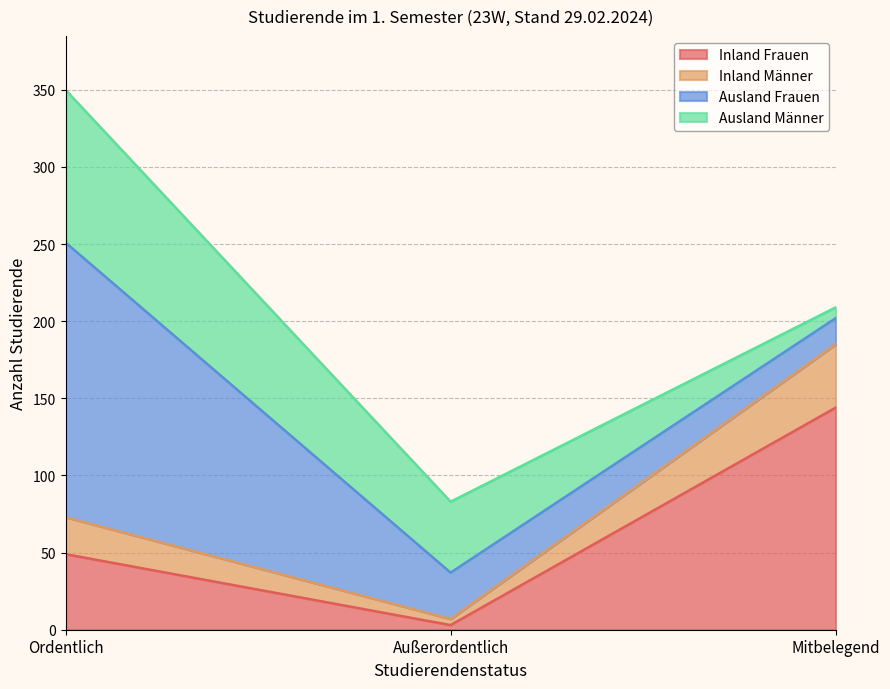

The value of Inland Frauen at Ordentlich is 16. True or false?

False